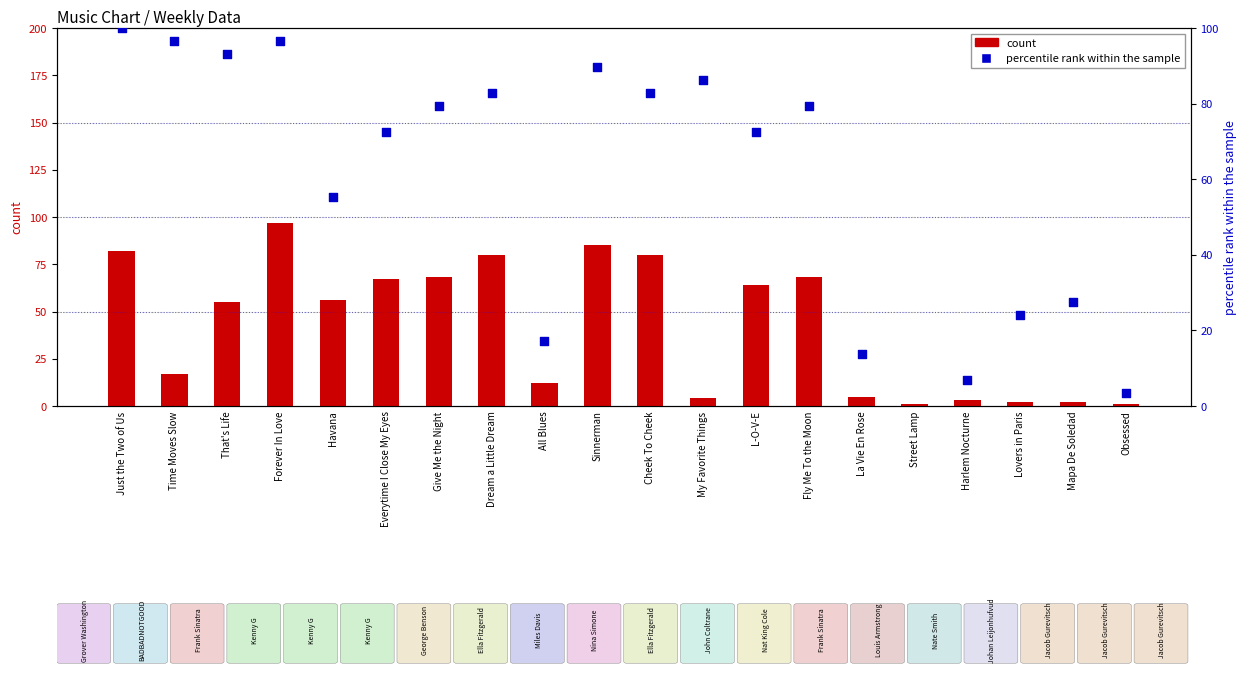

Which series has the largest total across all categories?

percentile rank within the sample